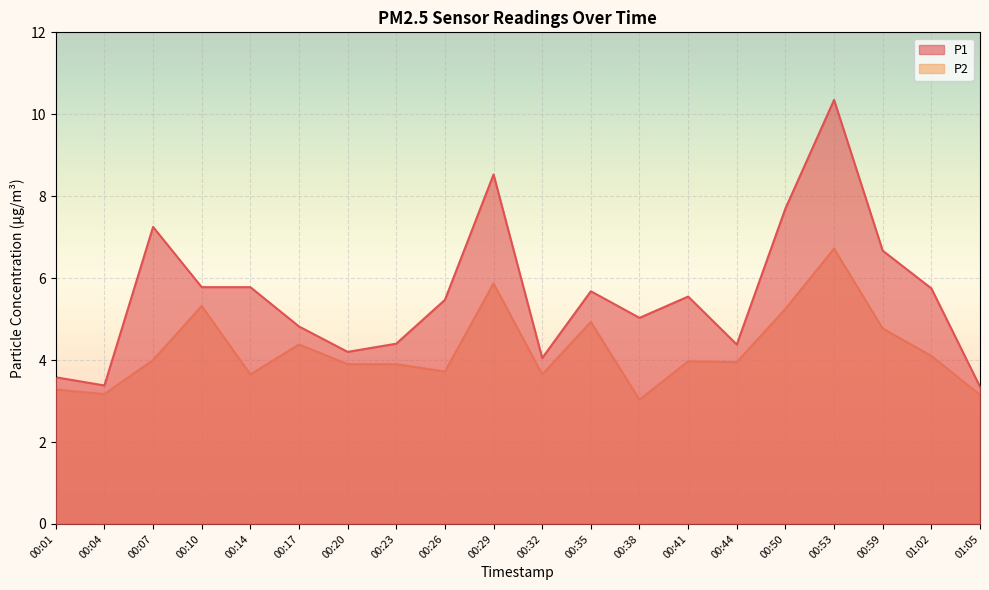

What is the label of the 9th point from the right?

00:35